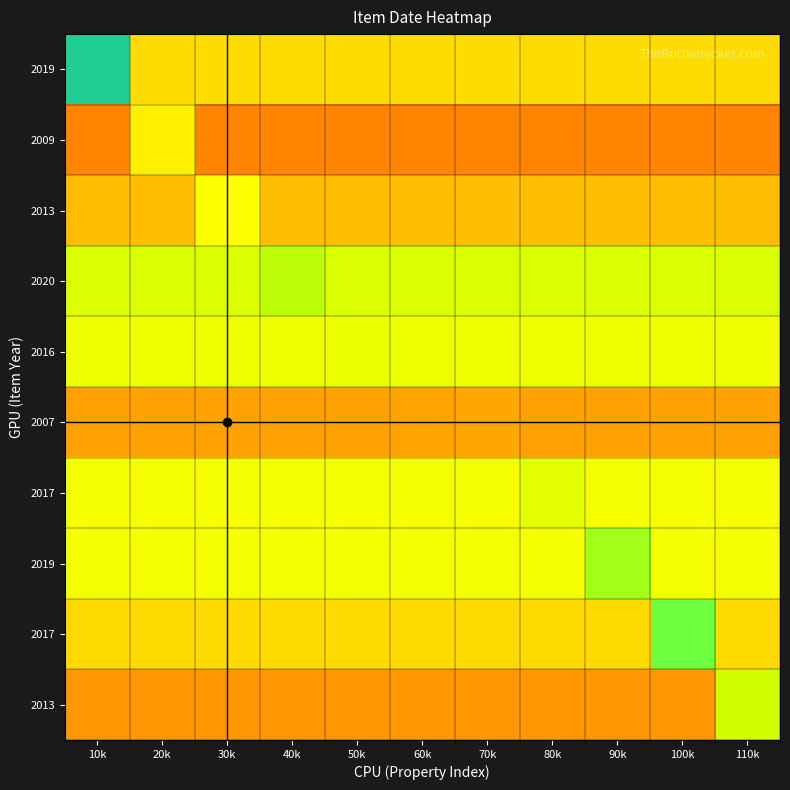

What is the minimum value shown in the chart?

0.5